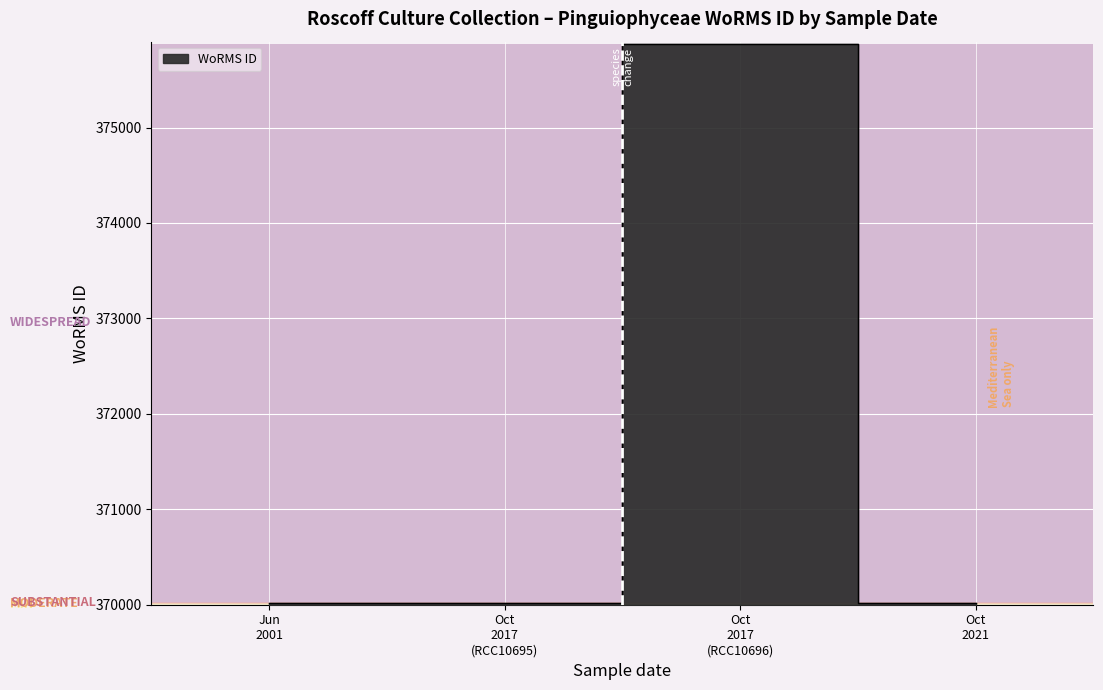

What is the smallest value displayed?

370019